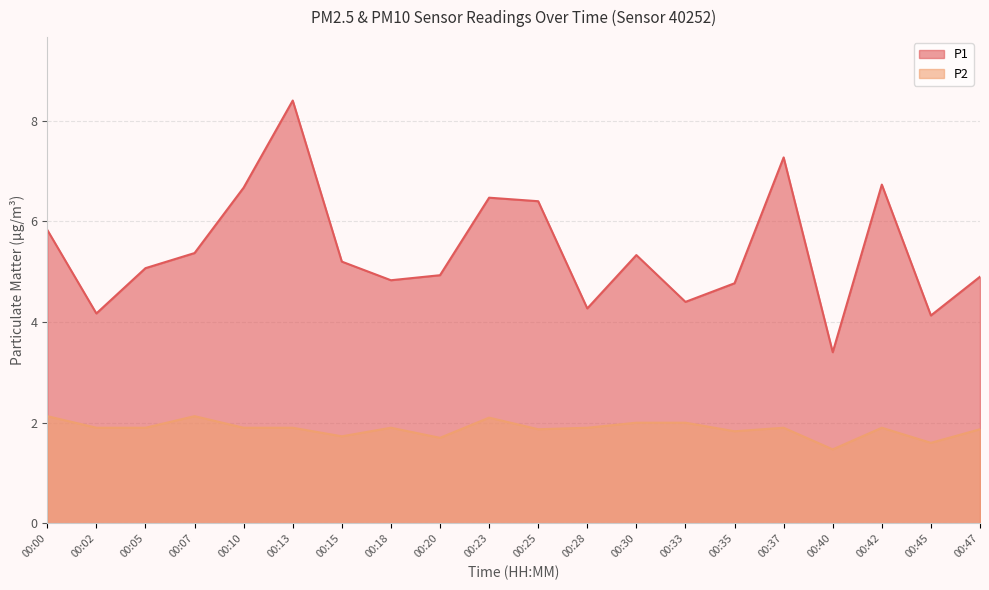

Between 00:18 and 00:45, which series saw the biggest shift?

P1